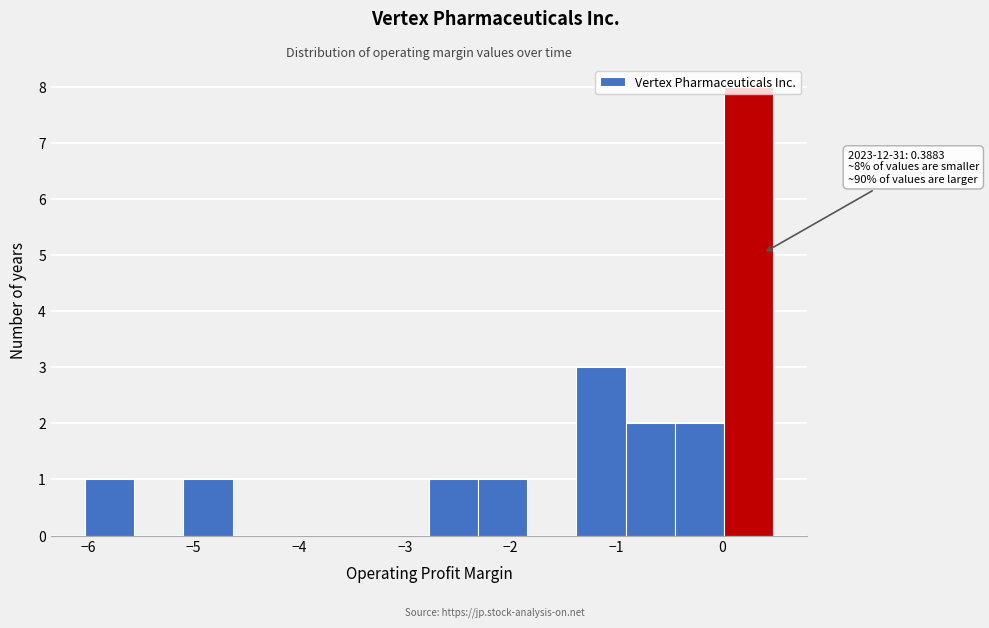

Which range on the x-axis has the tallest bar?

0.0 to 0.5